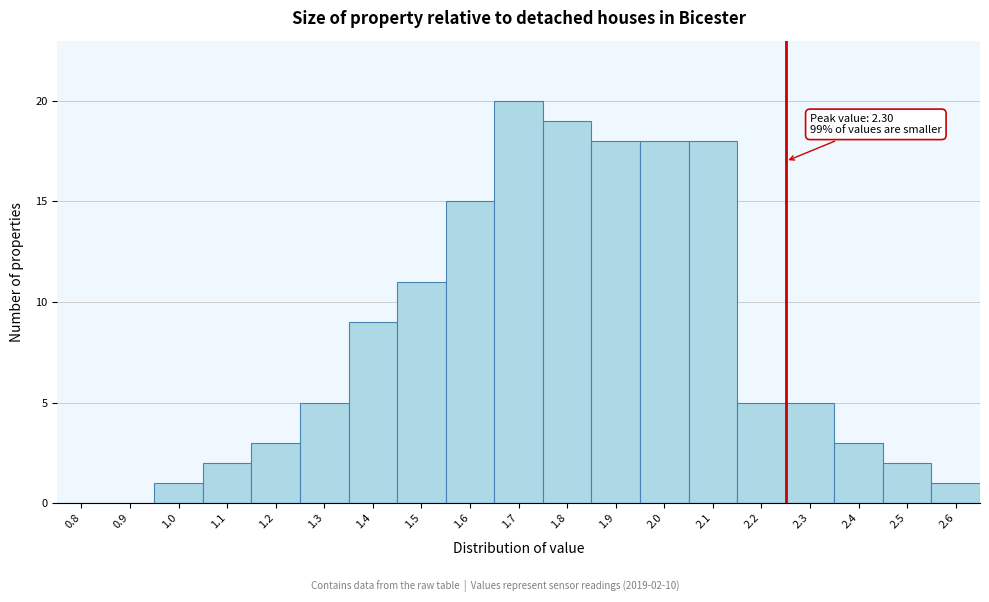

Reading left to right, list all the values displayed in this chart.

0.8=0	0.9=0	1.0=1	1.1=2	1.2=3	1.3=5	1.4=9	1.5=11	1.6=15	1.7=20	1.8=19	1.9=18	2.0=18	2.1=18	2.2=5	2.3=5	2.4=3	2.5=2	2.6=1